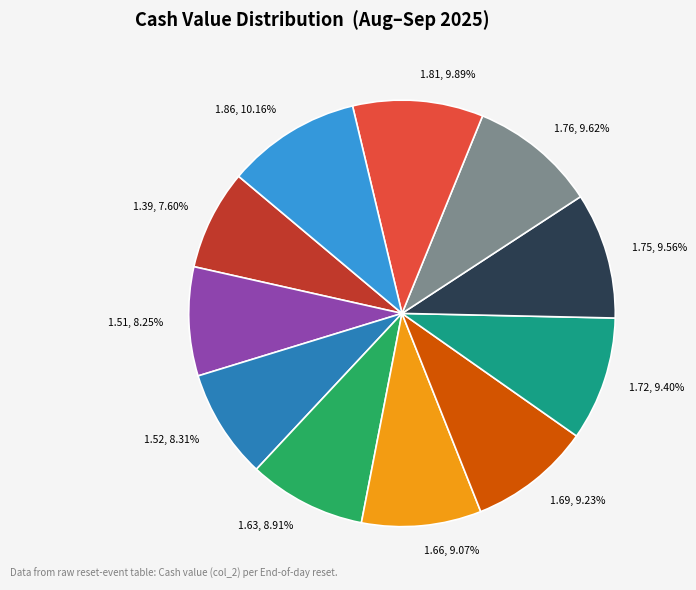

Which category has the smallest portion of the pie?

1.39, 7.60%